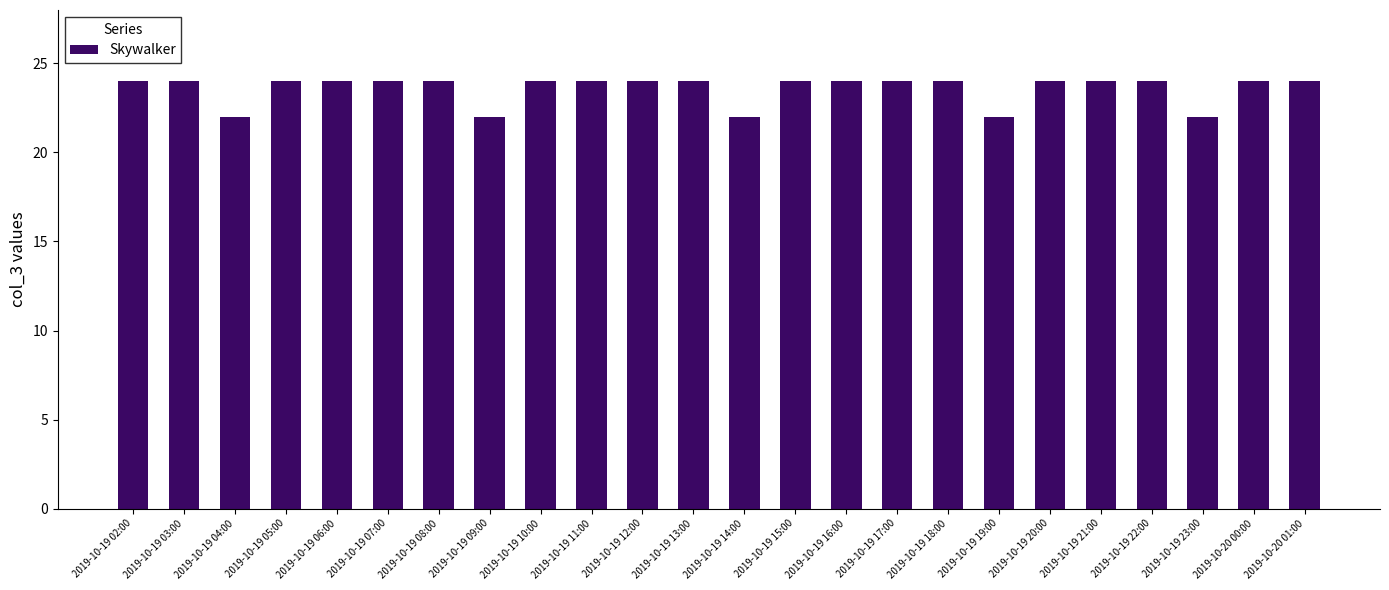

What is the difference between the second highest and second lowest values?

2